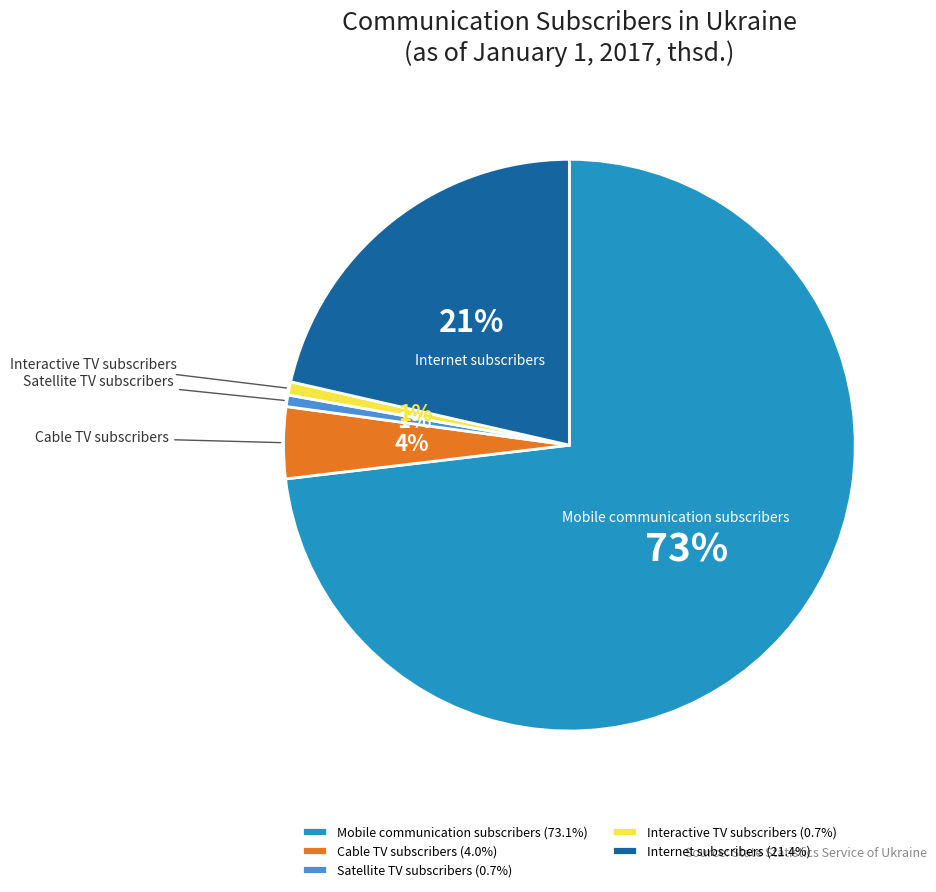

Do Interactive TV subscribers and Internet subscribers together represent more than half of the pie?

No